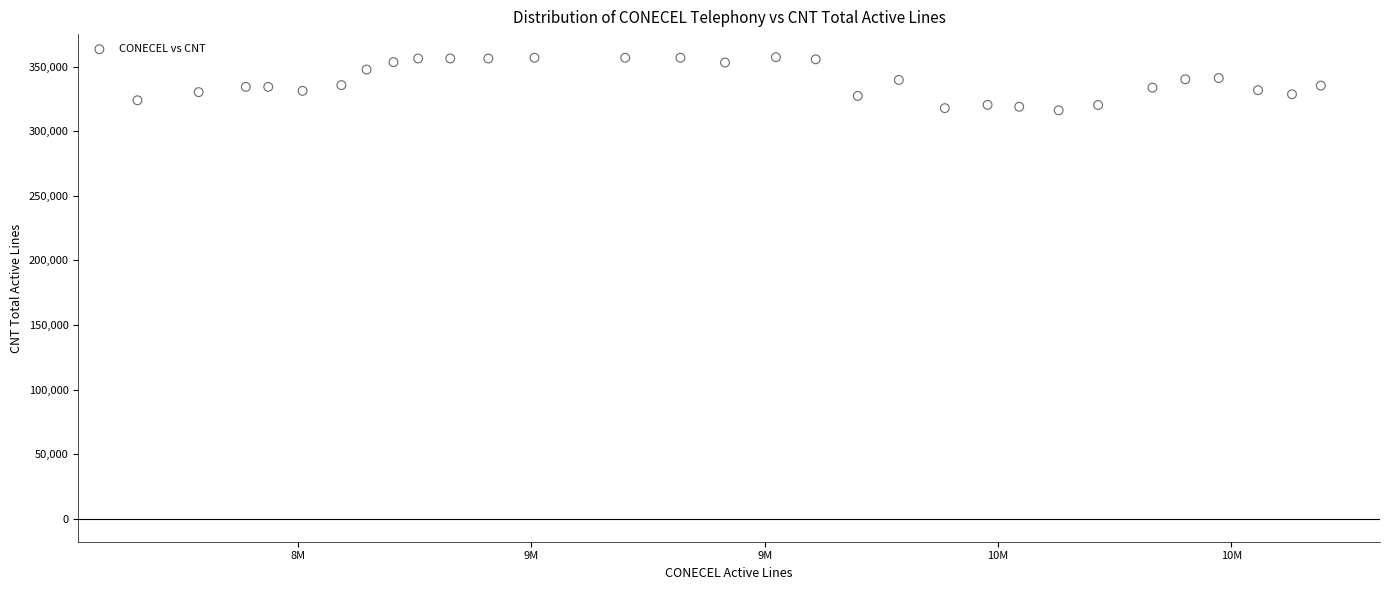

What is the range of Y values (max minus min)?

41156